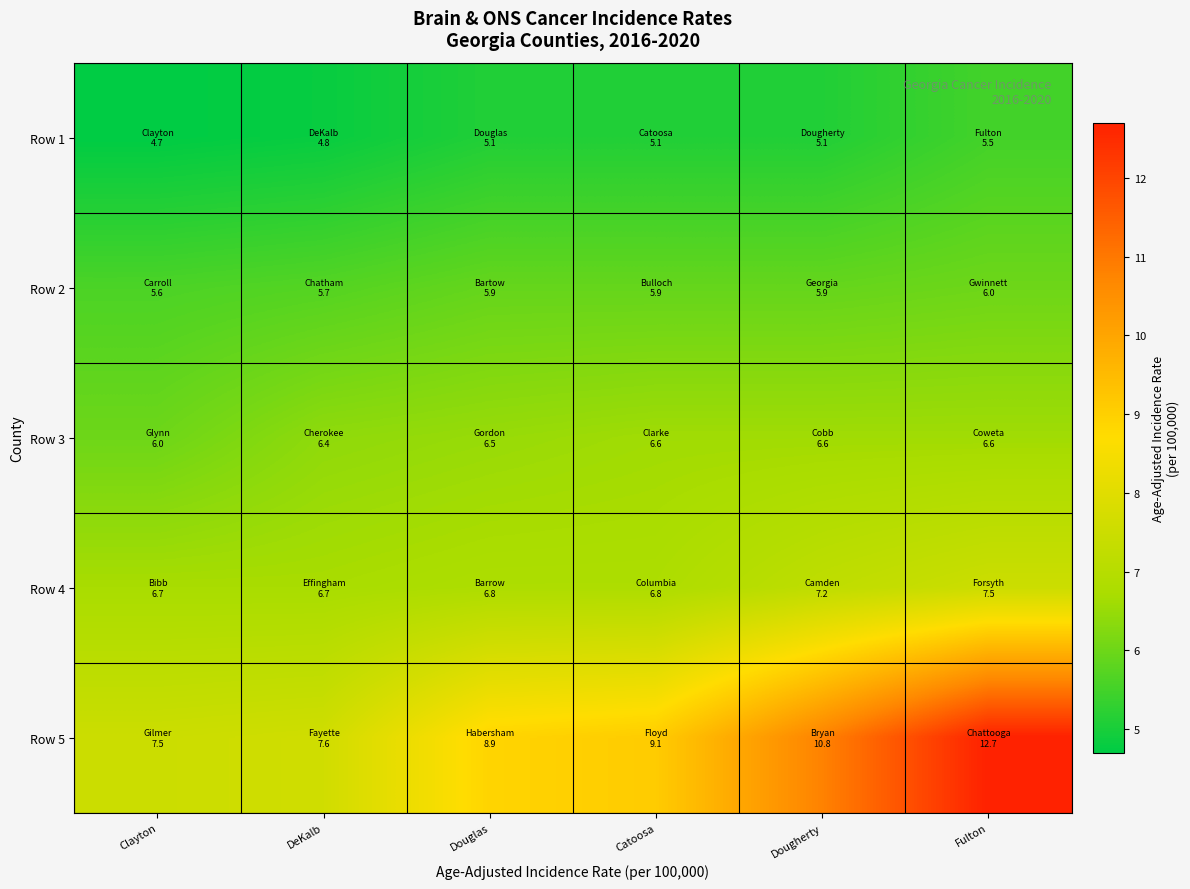

What is the difference between the highest and lowest values at DeKalb?

2.8